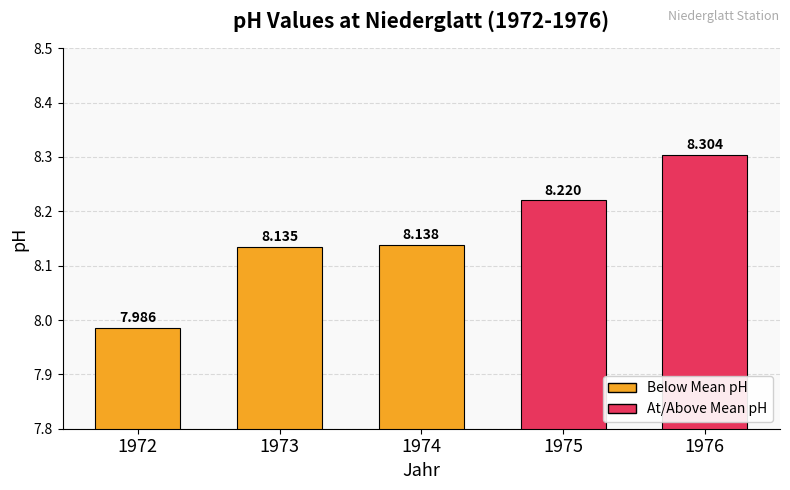

Where is the data nearest to the value 8?

1972